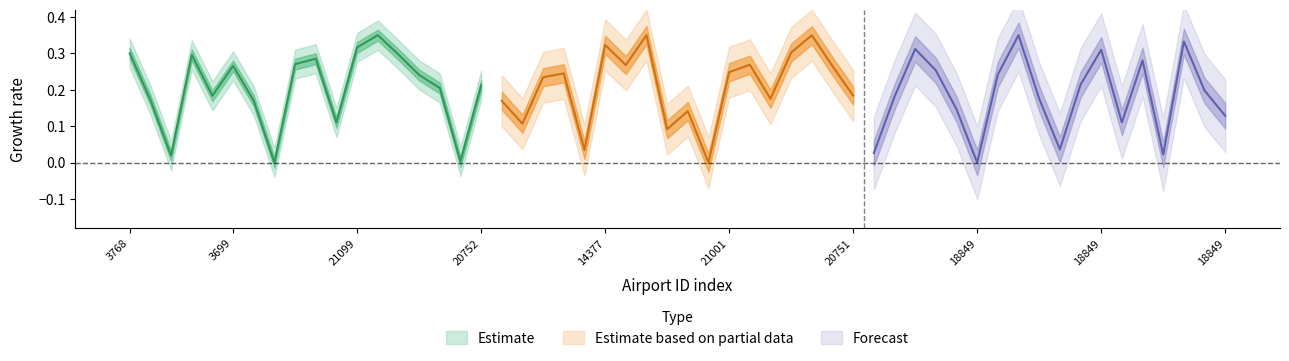

Which series has the widest spread of values?

Estimate